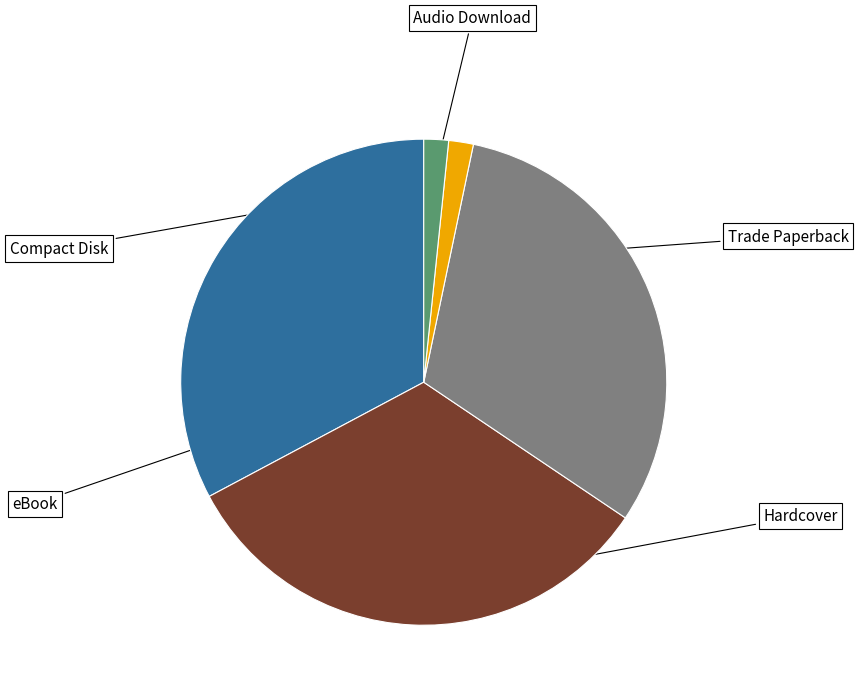

Does any single category account for the majority?

No